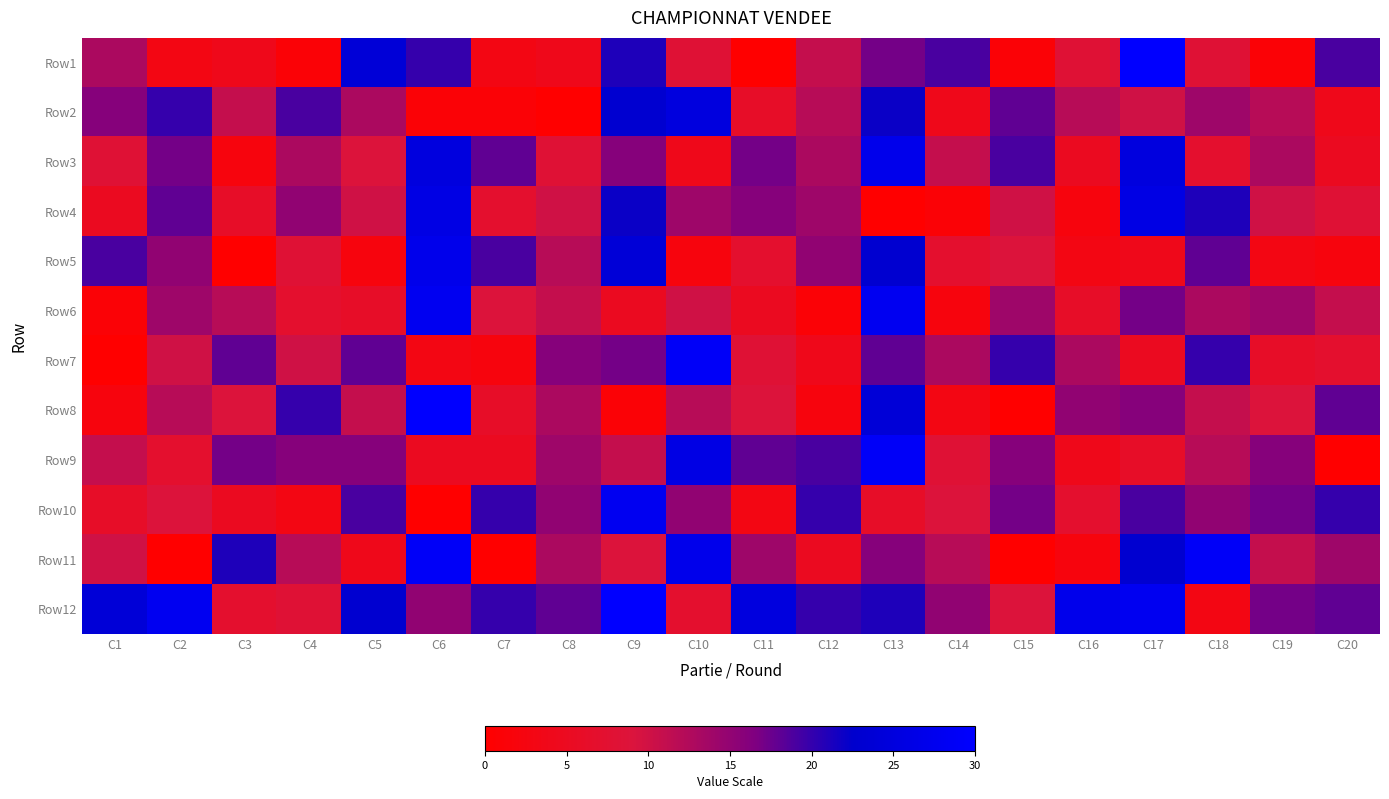

Count the number of categories in the chart.

20